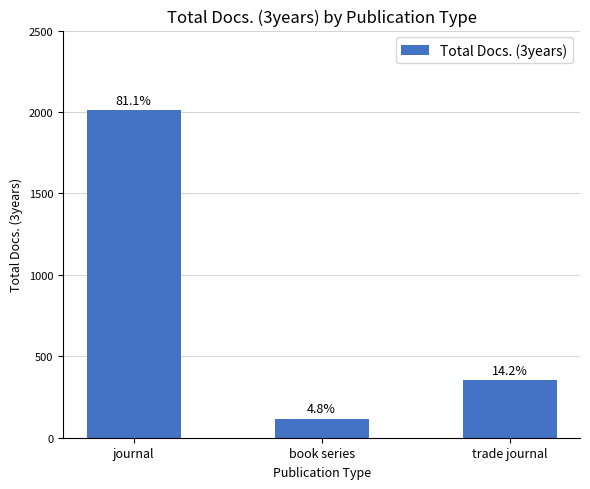

Does the chart contain any negative values?

No